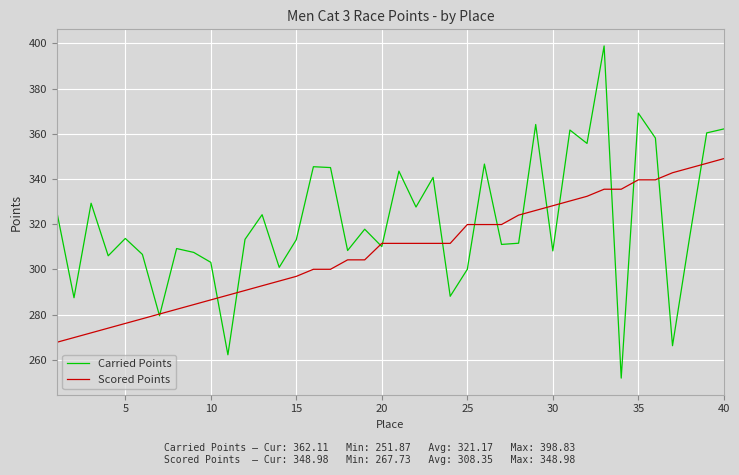

Which series has the largest total across all categories?

Carried Points